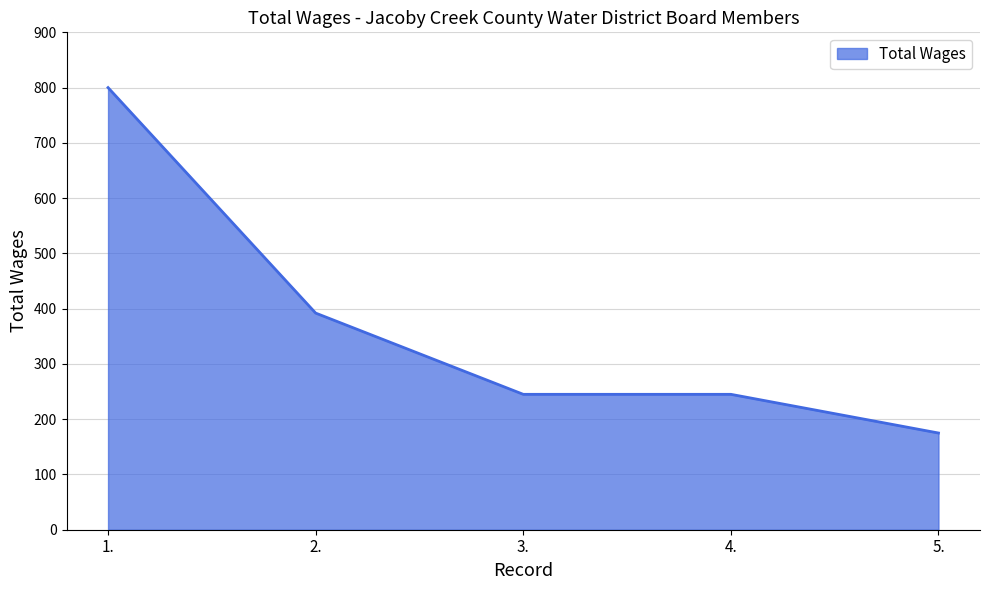

How many values are below 245?

1